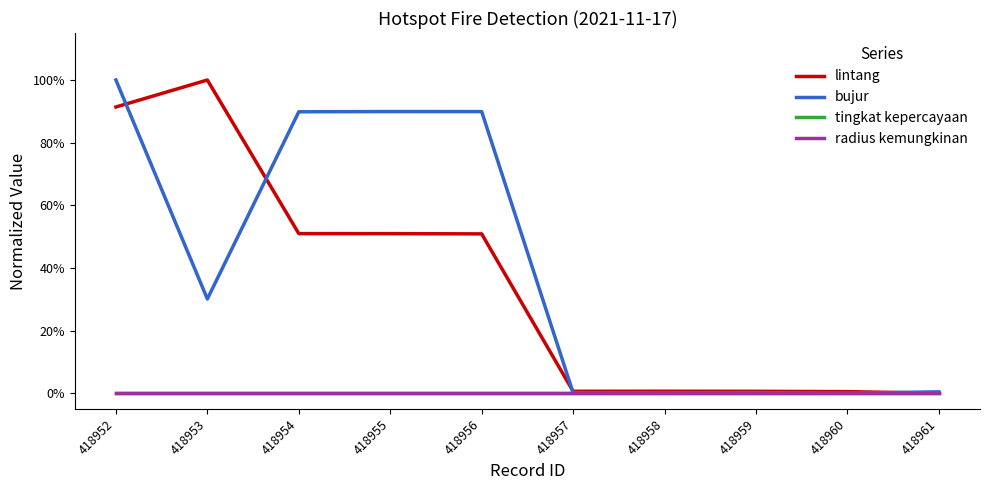

Between 418958 and 418959, which series saw the biggest shift?

bujur